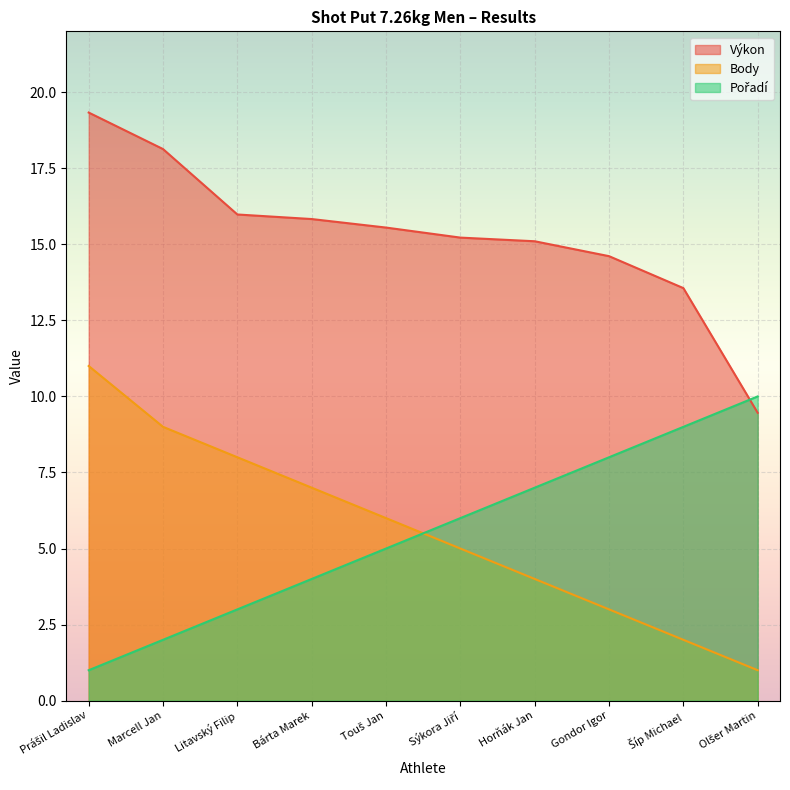

What is the total value across all series at Litavský Filip?

27.0